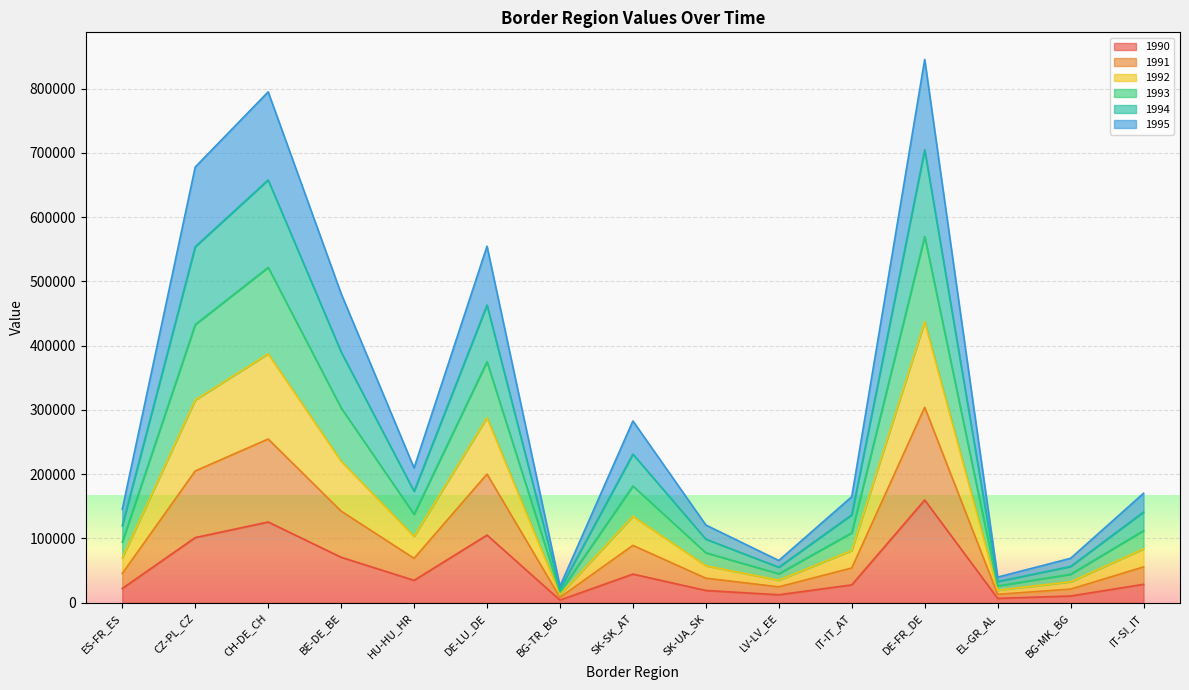

What is the difference between the maximum and second lowest values in the 1990 series?

153063